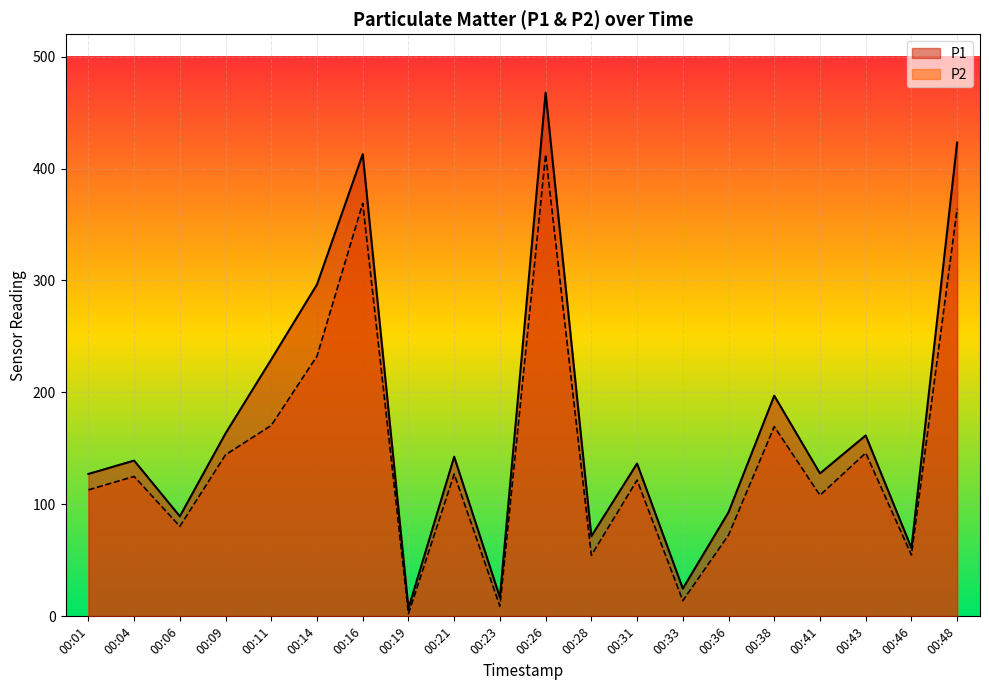

How many values in the P1 series are below 139?

10